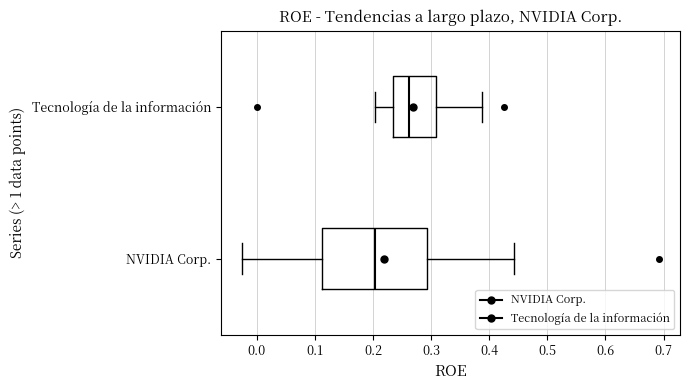

Which box has the furthest to the right median line?

Tecnología de la información